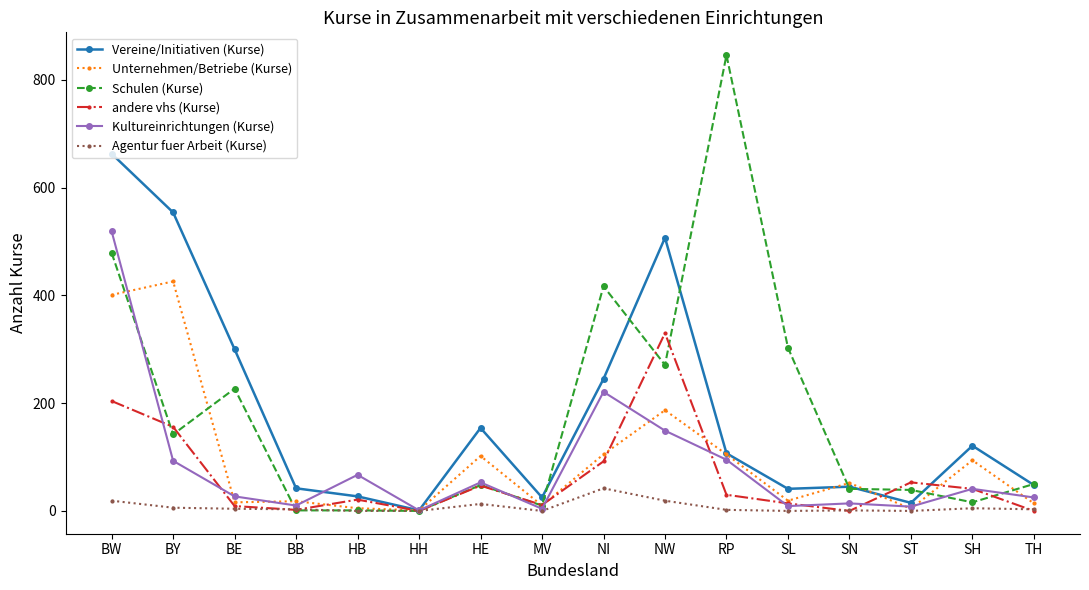

How many data points does each series have?

16